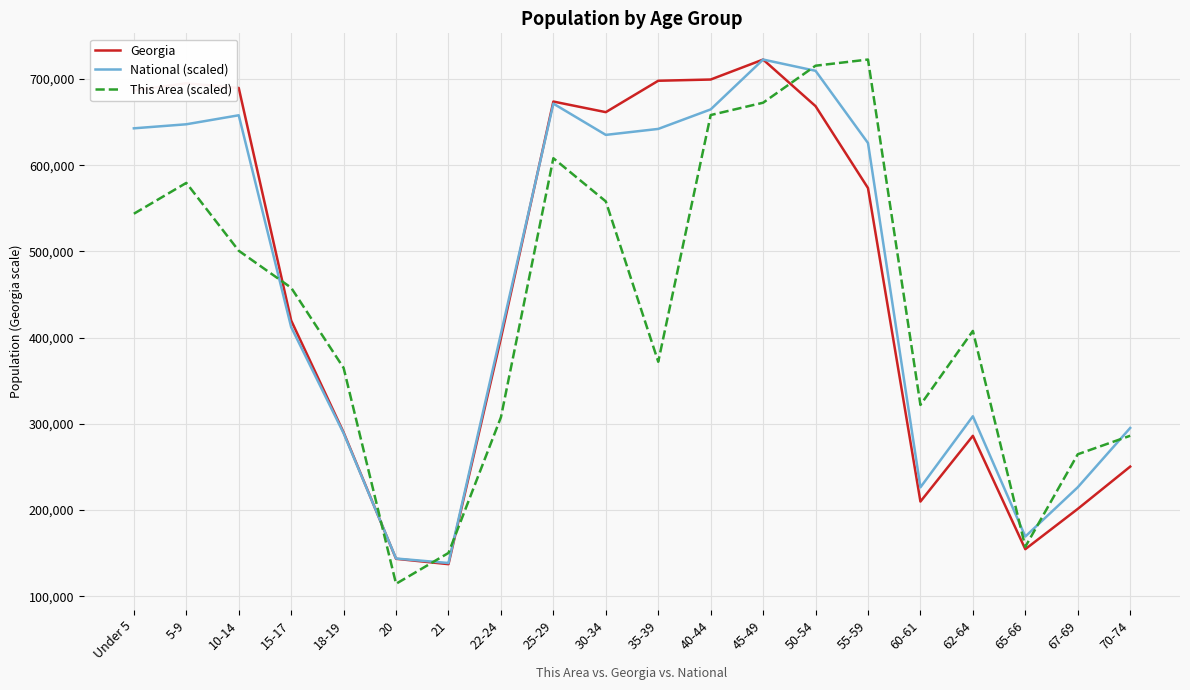

True or false: National (scaled) and This Area (scaled) cross at least once.

True